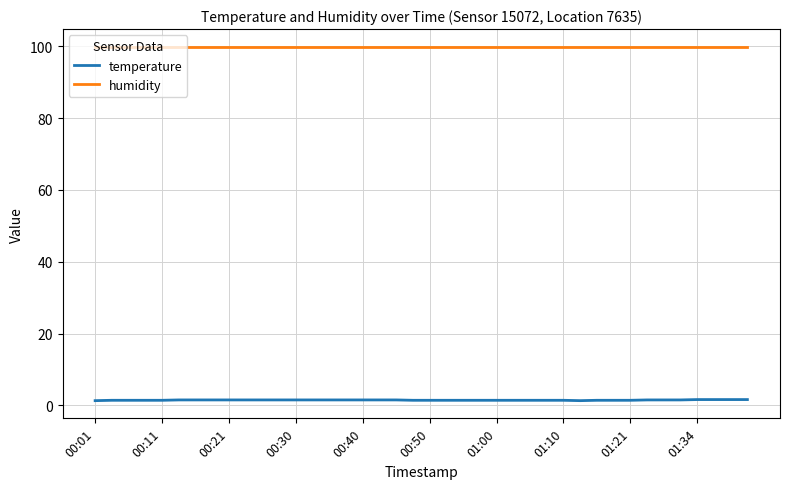

True or false: humidity and temperature cross at least once.

False